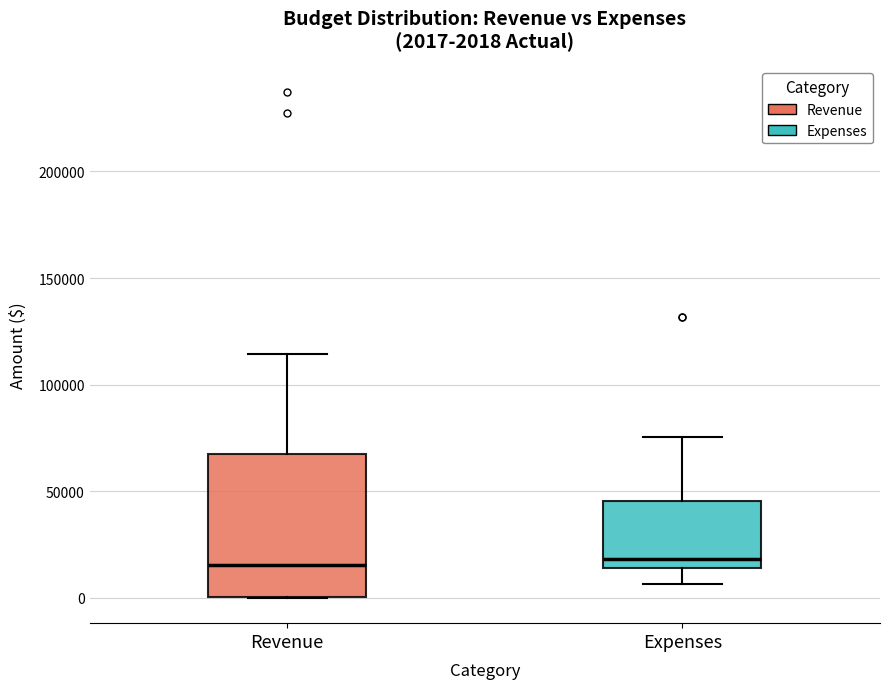

Which box is the tallest, from its lower edge to its upper edge?

Revenue